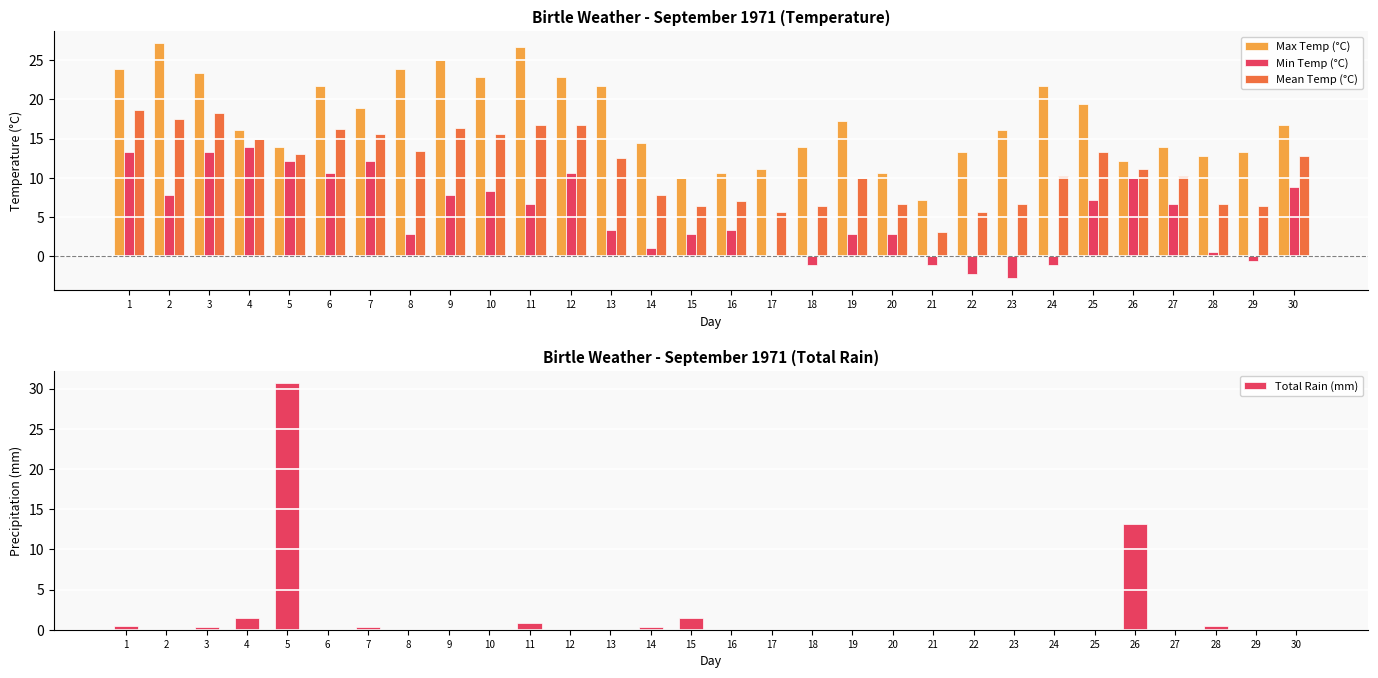

What is the value of the Max Temp (°C) bar at the 8th from the left?

23.9